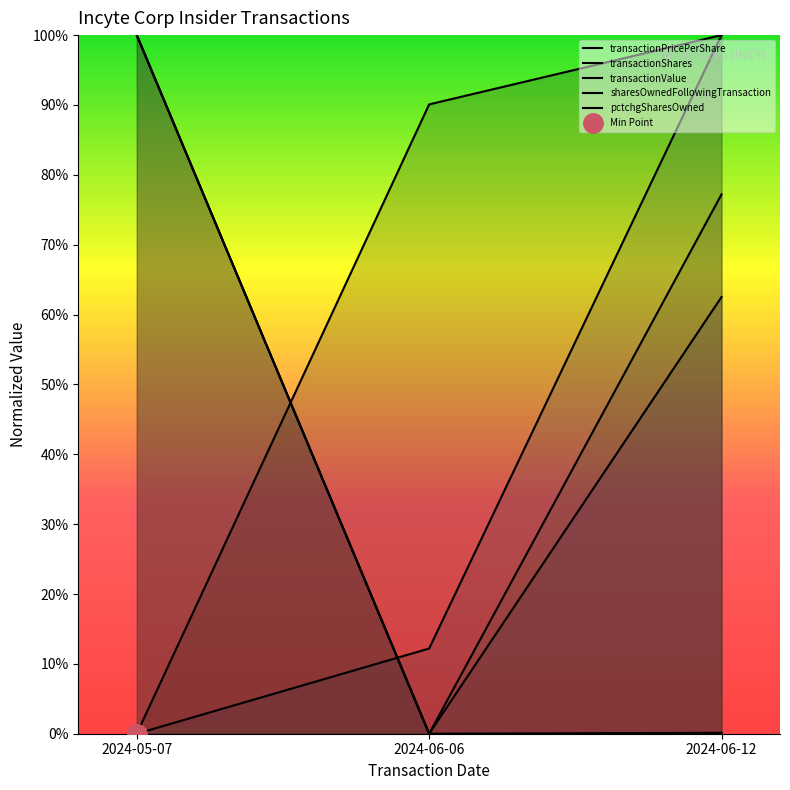

The transactionShares series shows 0.0 at 2024-06-06. True or false?

True